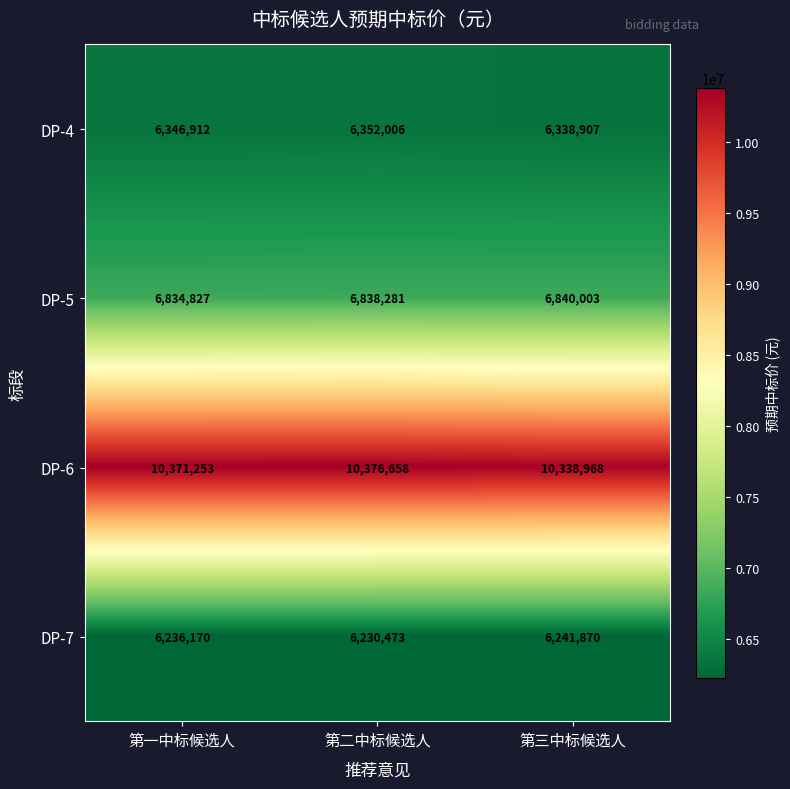

What is the average value of the DP-7 series?

6236171